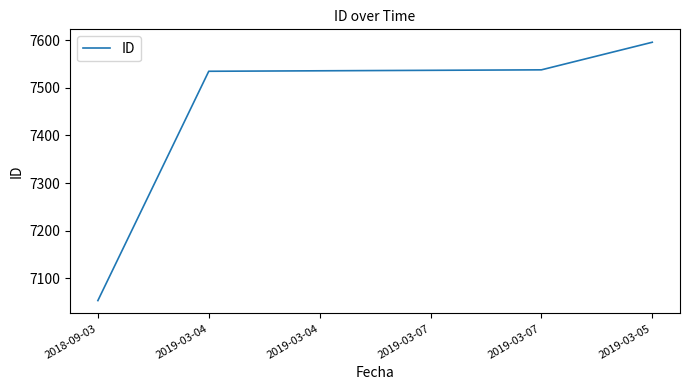

Rank the categories by value from highest to lowest.

2019-03-05, 2019-03-07, 2019-03-07, 2019-03-04, 2019-03-04, 2018-09-03